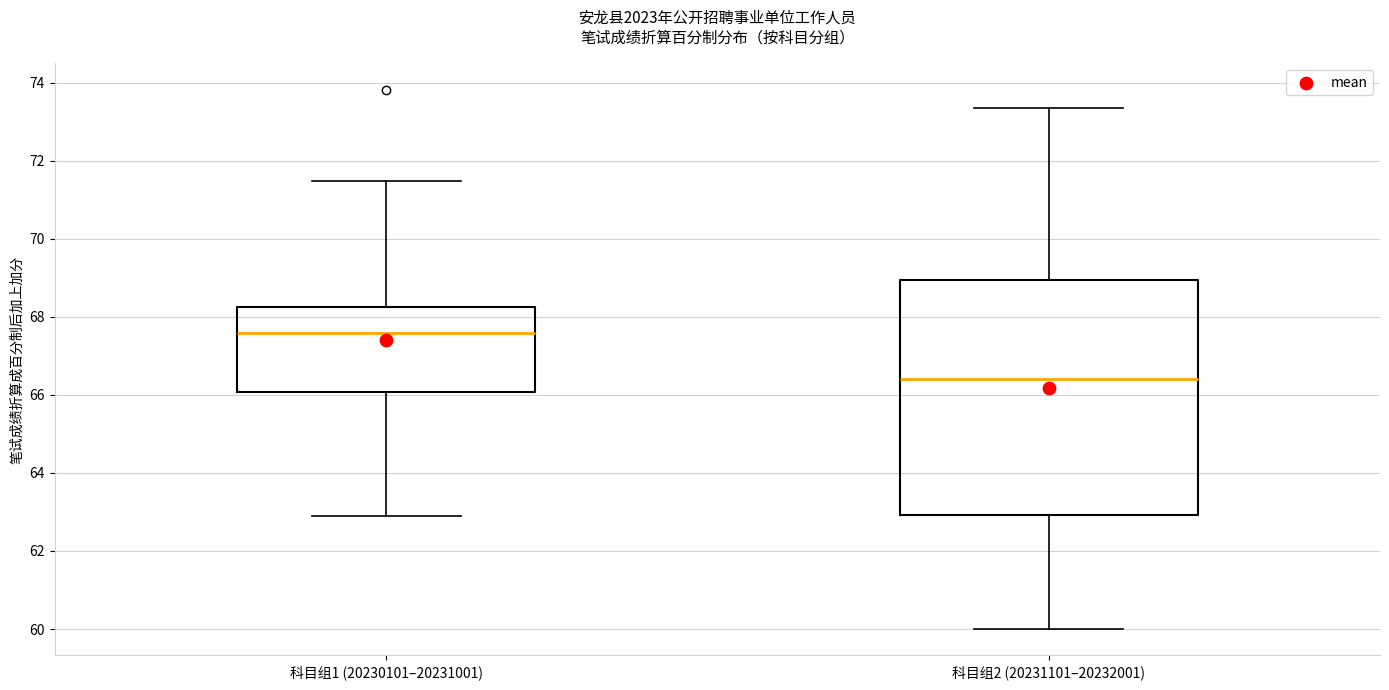

Reading left to right, read every box against the y-axis: the position of its median line, the range the box covers, and the ends of its whiskers. The values are not printed on the chart, so give them approximately, as read against the axis.

科目组1 (20230101–20231001): median 67.6, box 66.0 to 68.2, whiskers 62.8 to 71.4
科目组2 (20231101–20232001): median 66.4, box 63.0 to 69.0, whiskers 60.0 to 73.4